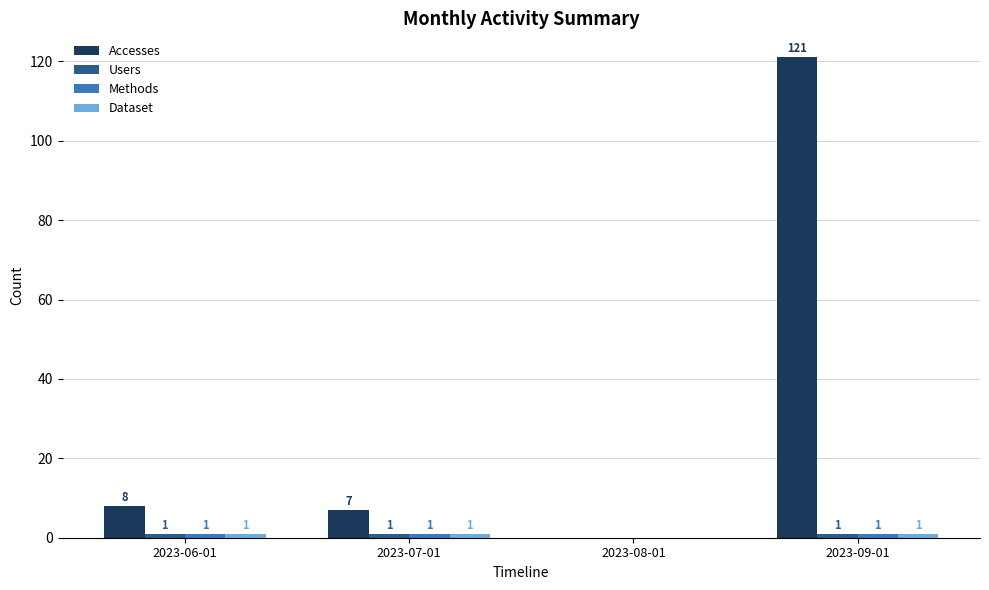

What is the sum of the Accesses values at 2023-06-01 and 2023-09-01?

129